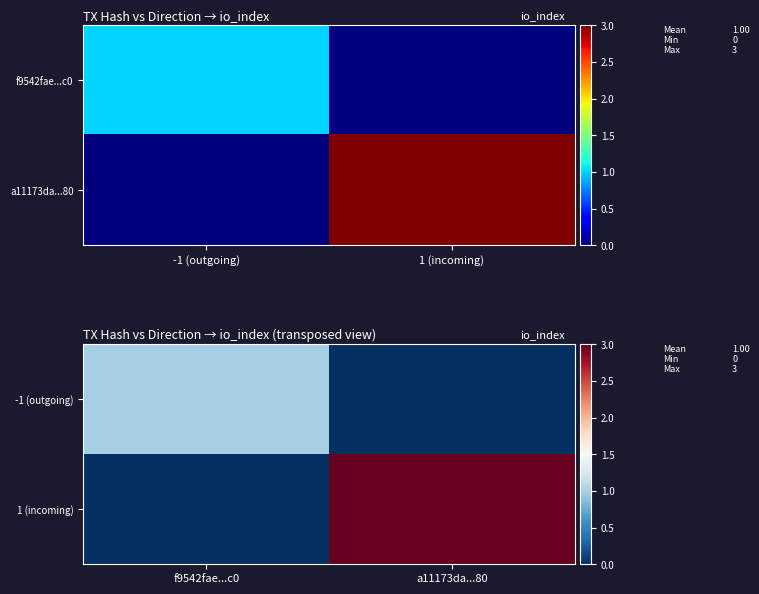

What is the maximum value for -1 (outgoing)?

1